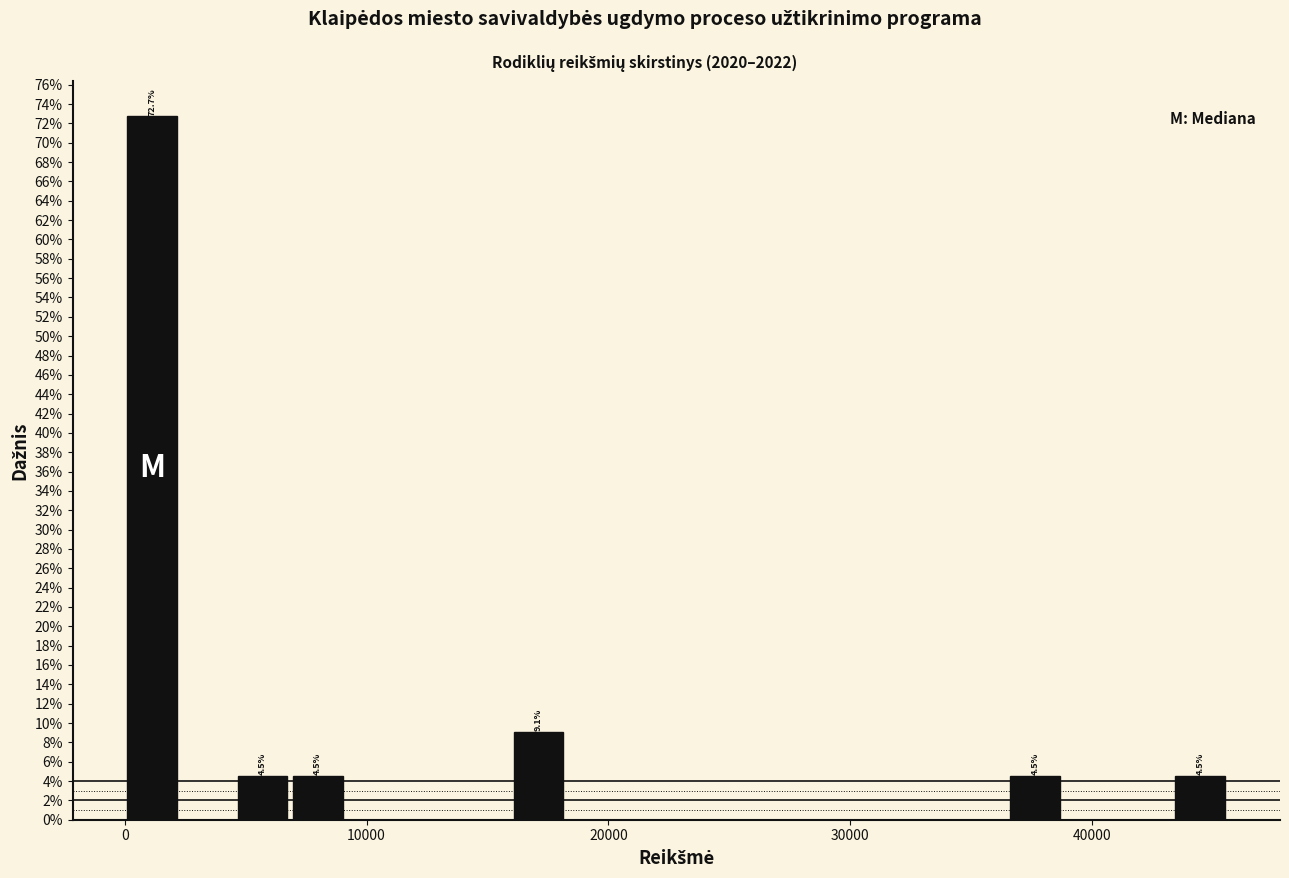

Read against the x-axis, roughly where is the centre of the tallest bar?

1000